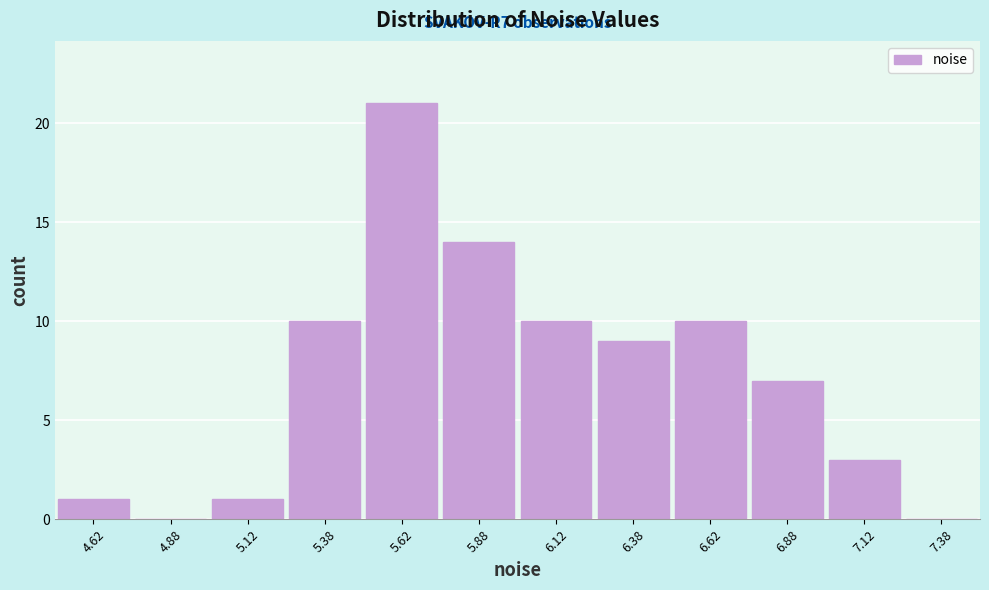

Which range on the x-axis has the tallest bar?

5.50 to 5.75